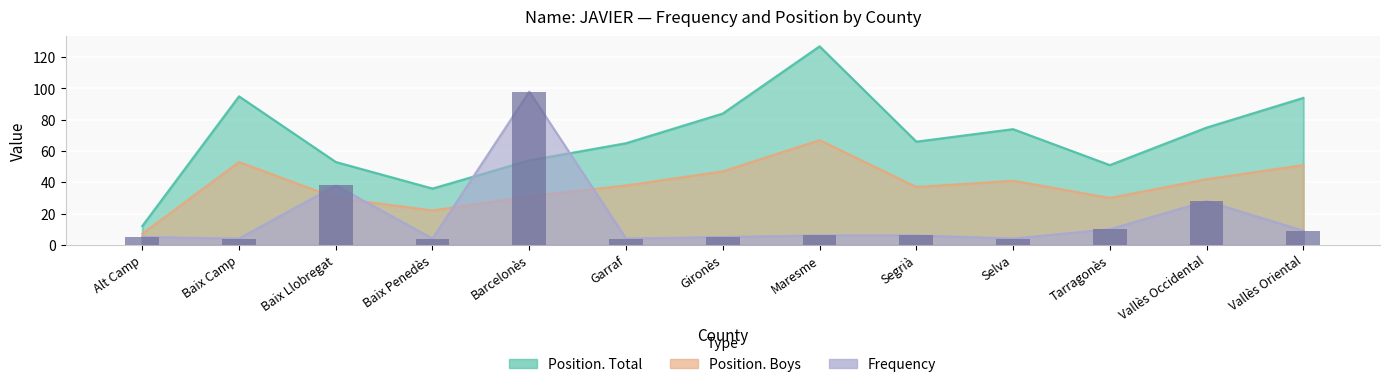

The Frequency series shows 6 at Selva. True or false?

False